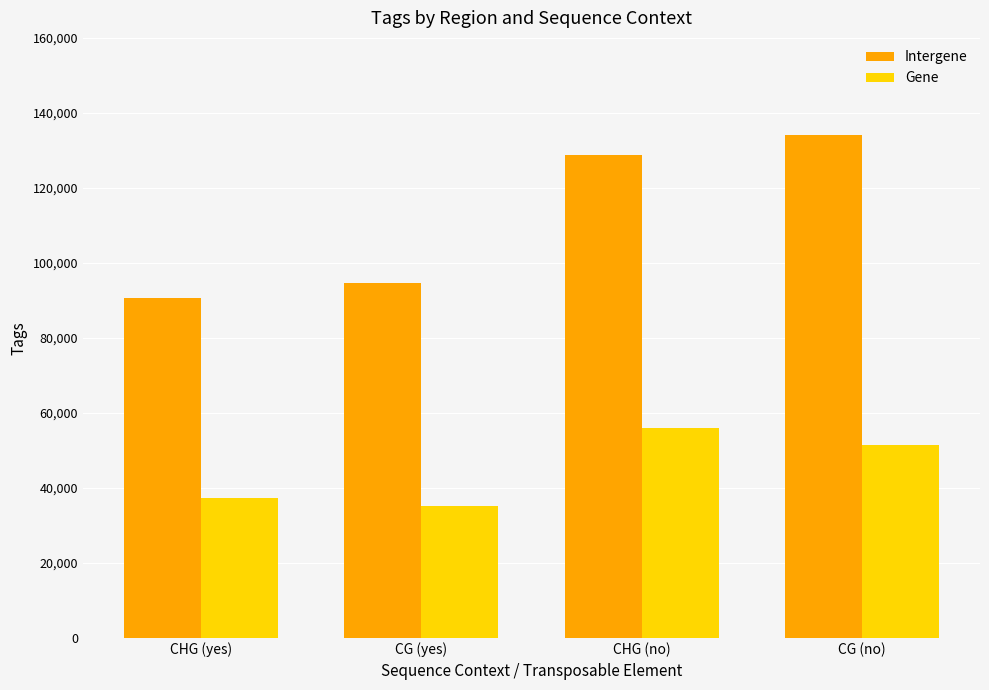

Is the value of Intergene at CHG (no) greater than the value of Gene at CHG (yes)?

Yes